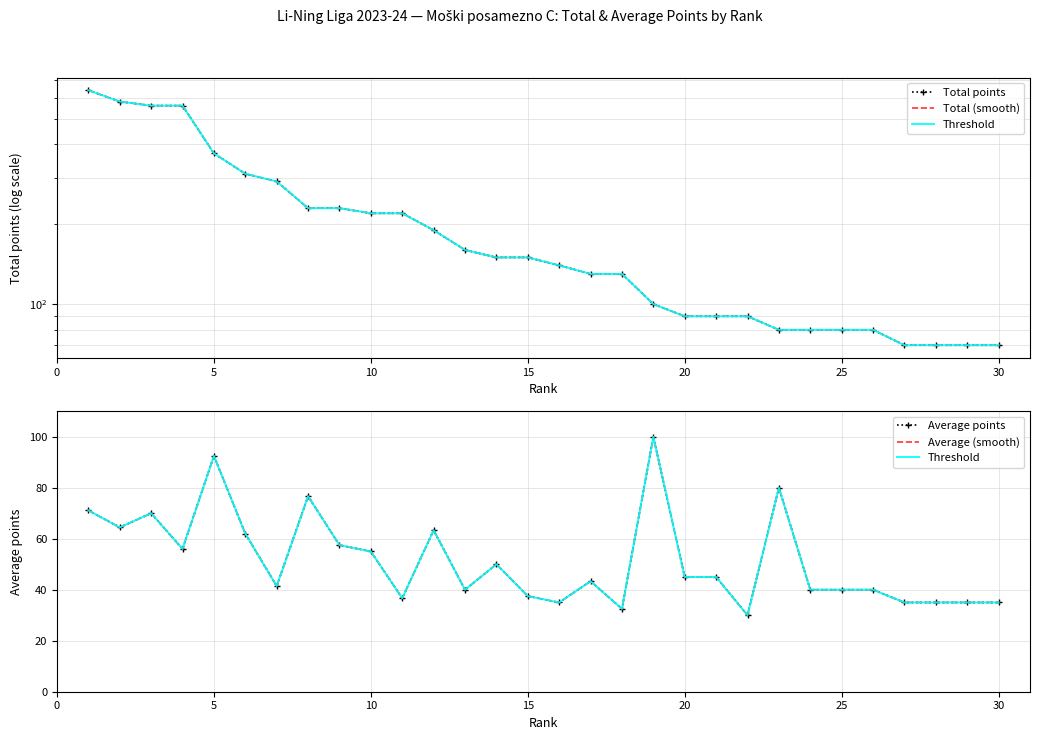

At 5, list the series in order from smallest to largest.

Threshold, Average points, Average (smooth), Total points, Total (smooth)